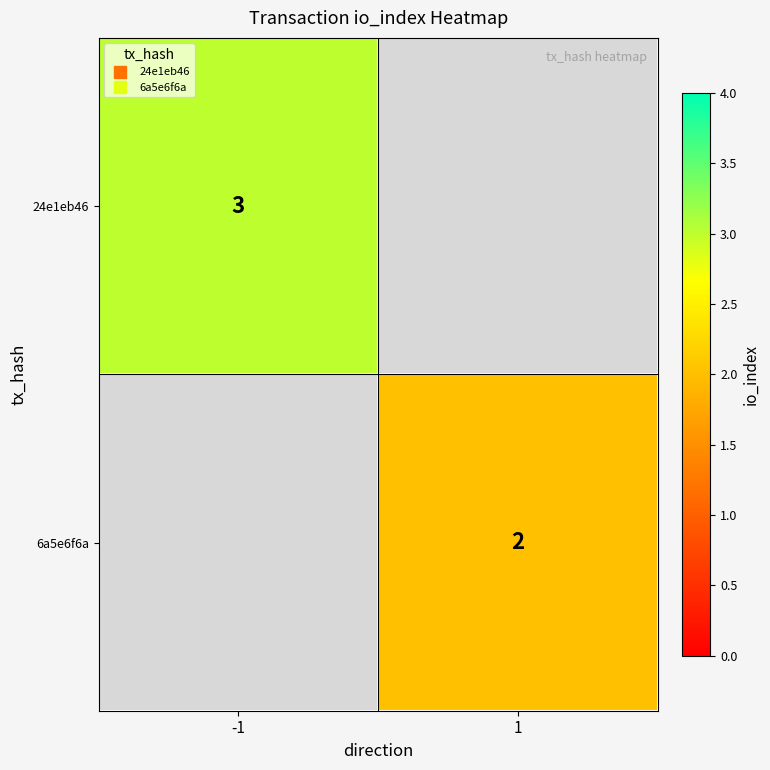

At how many categories does at least one series exceed 2?

1